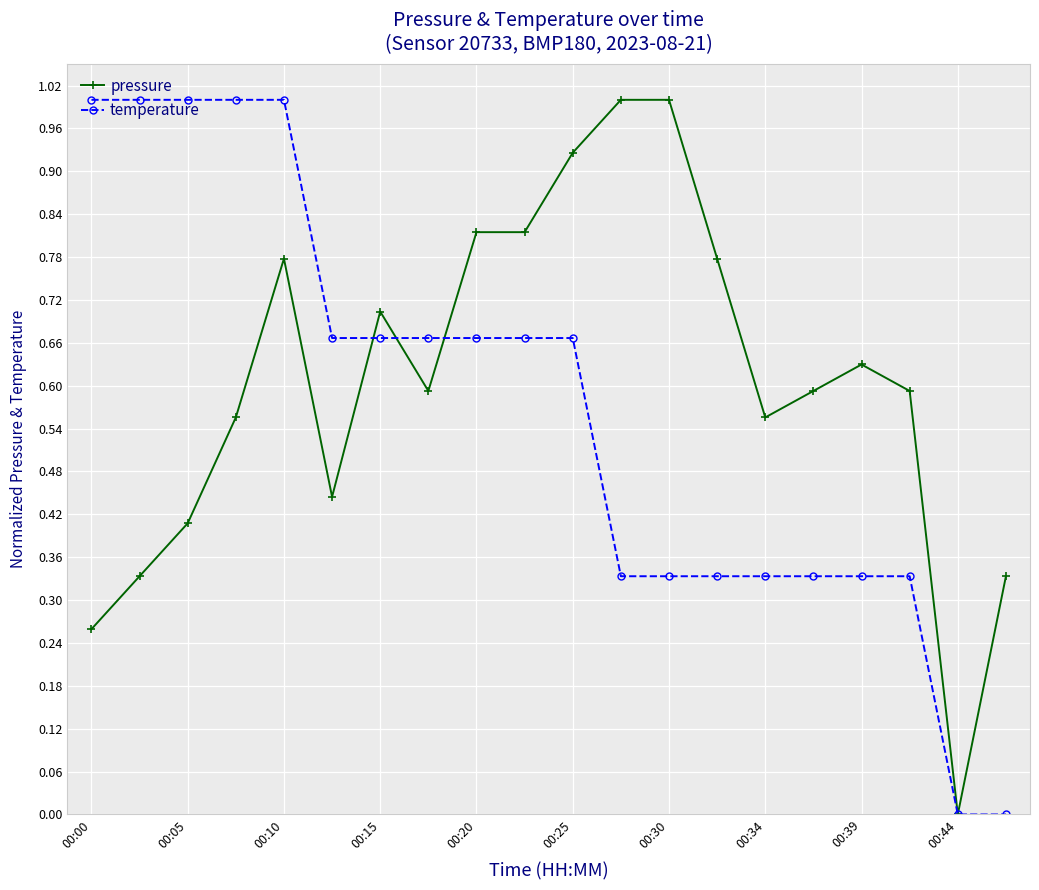

What is the highest value of the pressure series?

1.0